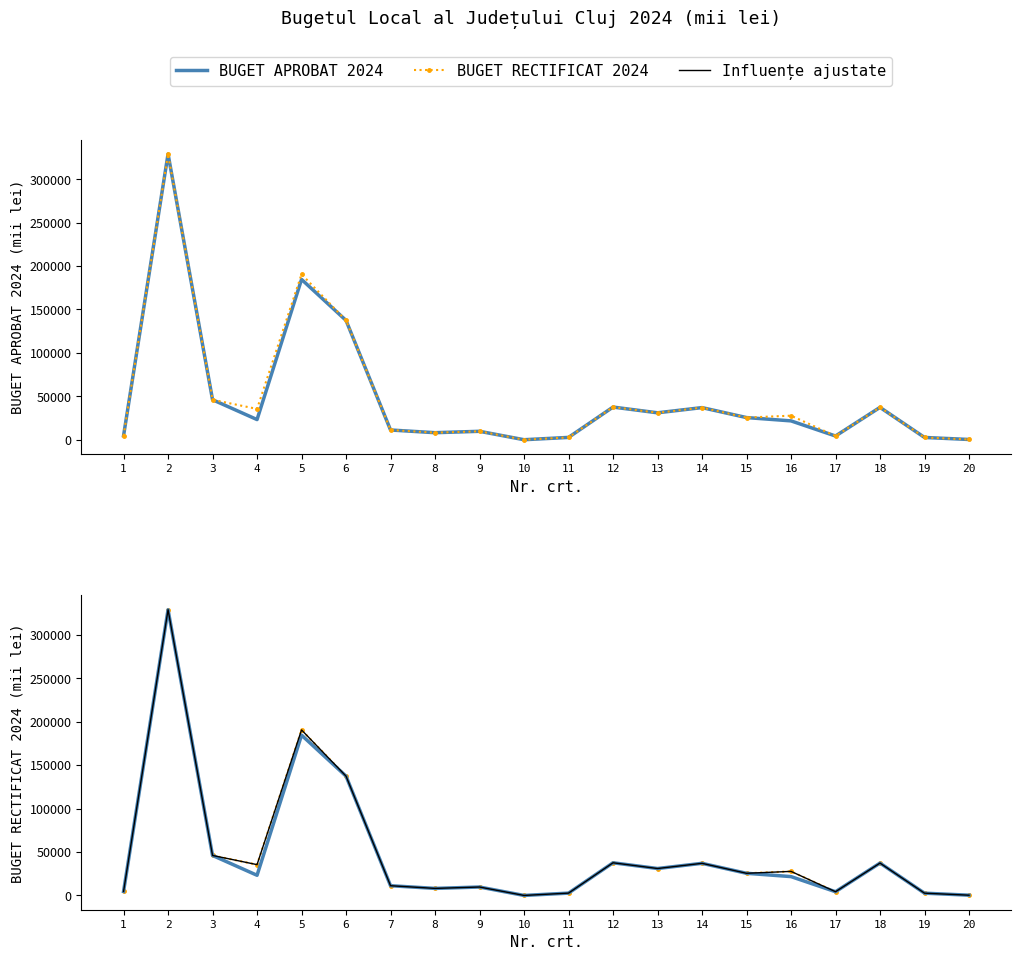

Count the number of data series in this chart.

3